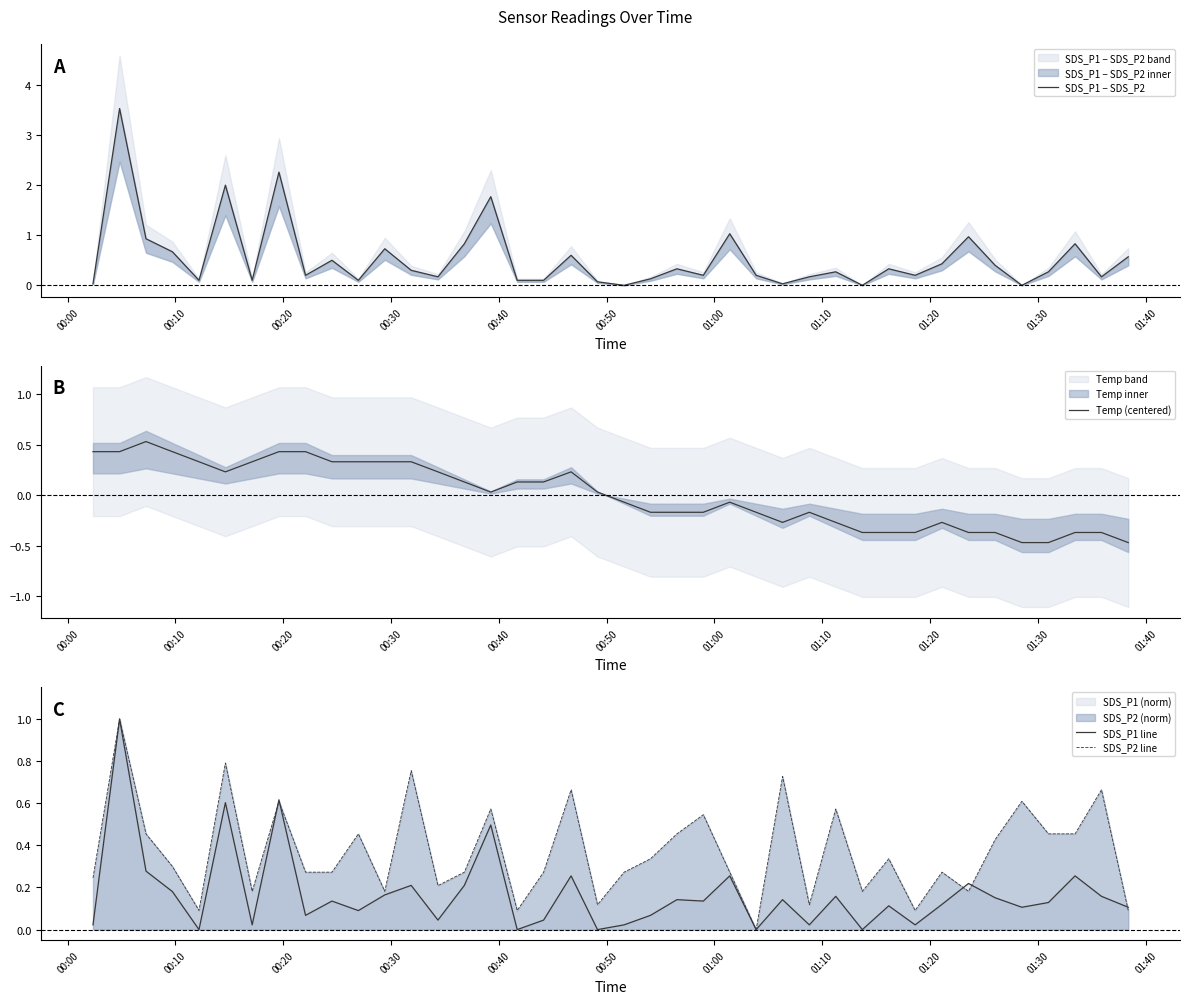

What is the maximum value for SDS_P2 line?

1.0